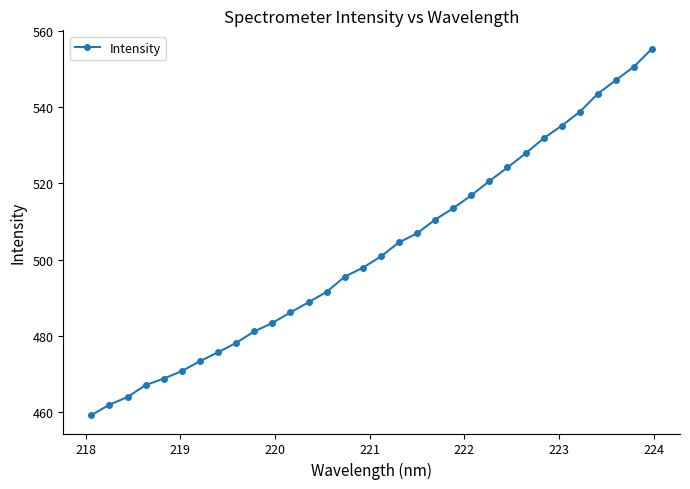

What is the value of the 5th point from the left?

468.8